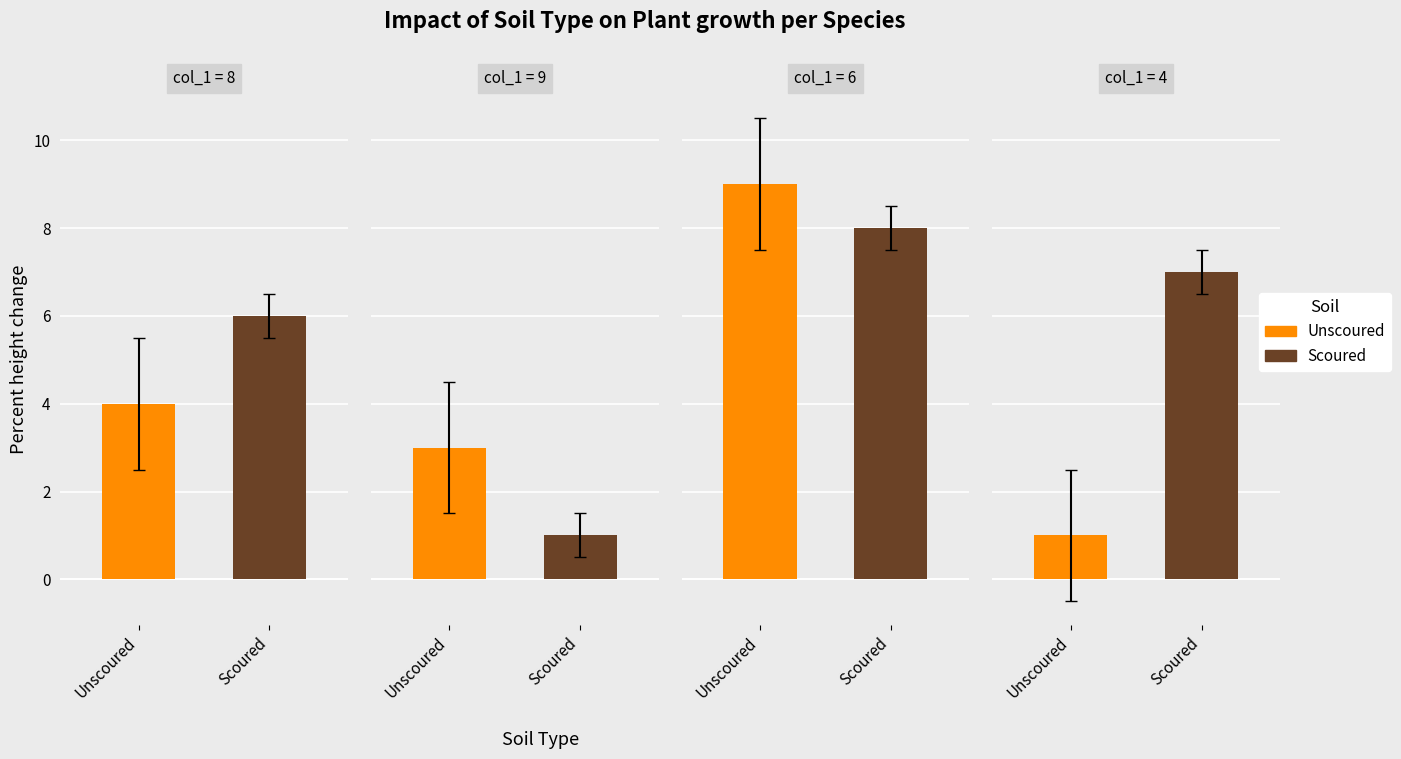

What is the difference between the second highest and second lowest values in the col_2 series?

7